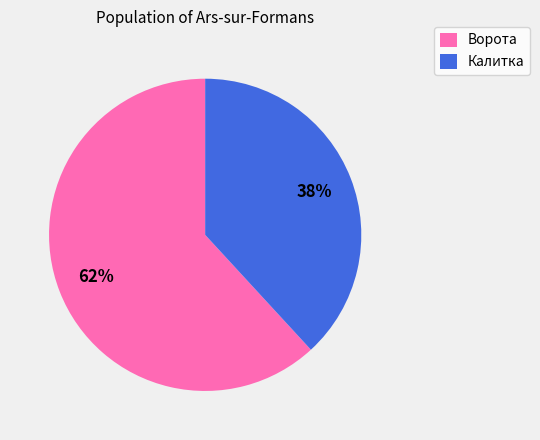

To the nearest percent, what is the average slice percentage?

50%